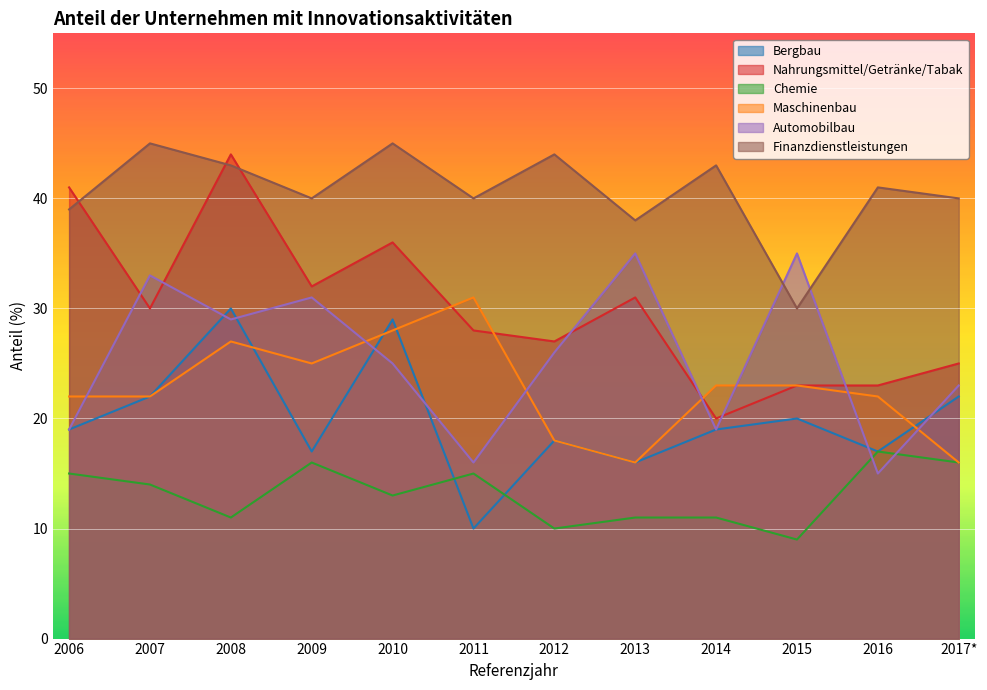

What is the average value of the Bergbau series?

20